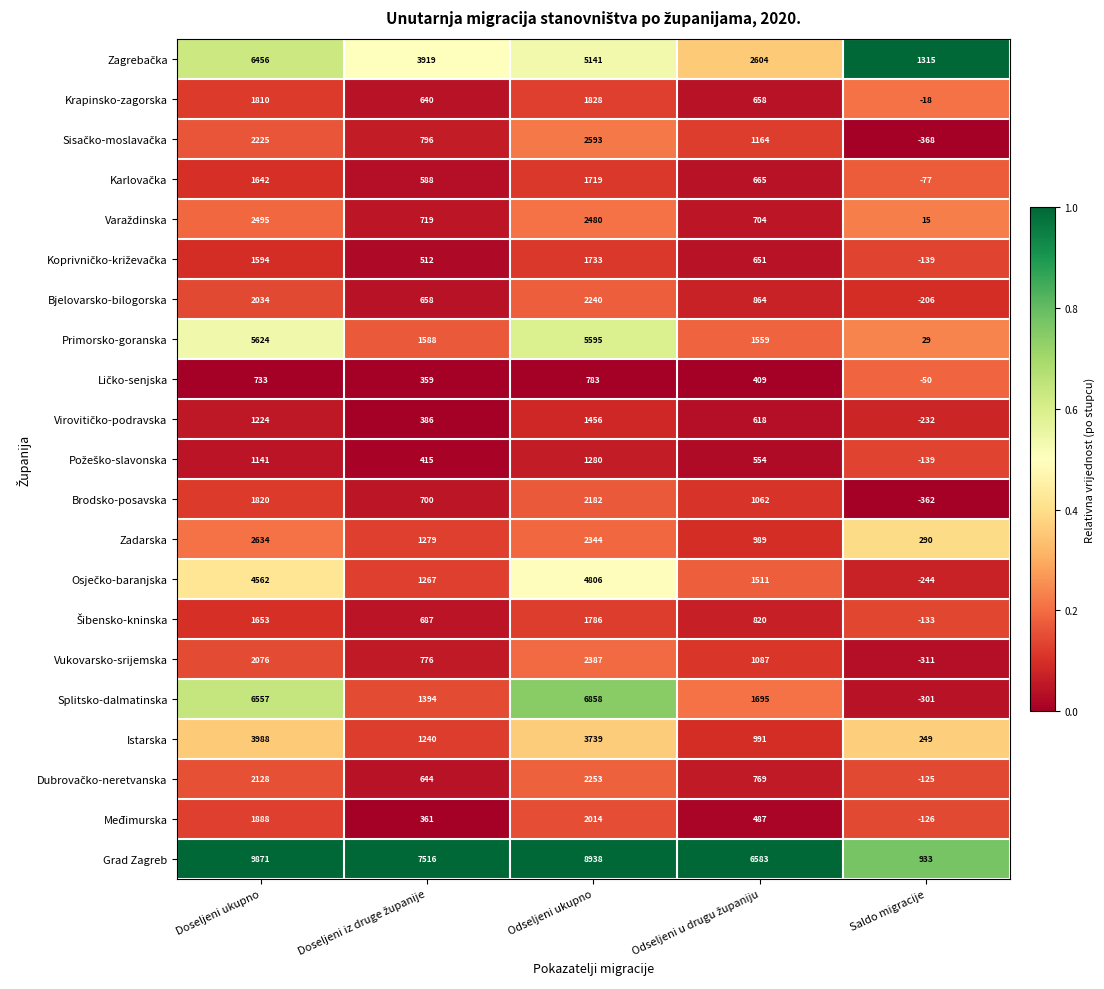

The Krapinsko-zagorska series shows 1810 at Doseljeni ukupno. True or false?

True